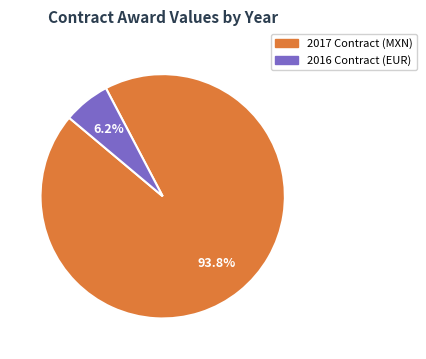

What is the majority slice?

2017 Contract (MXN)